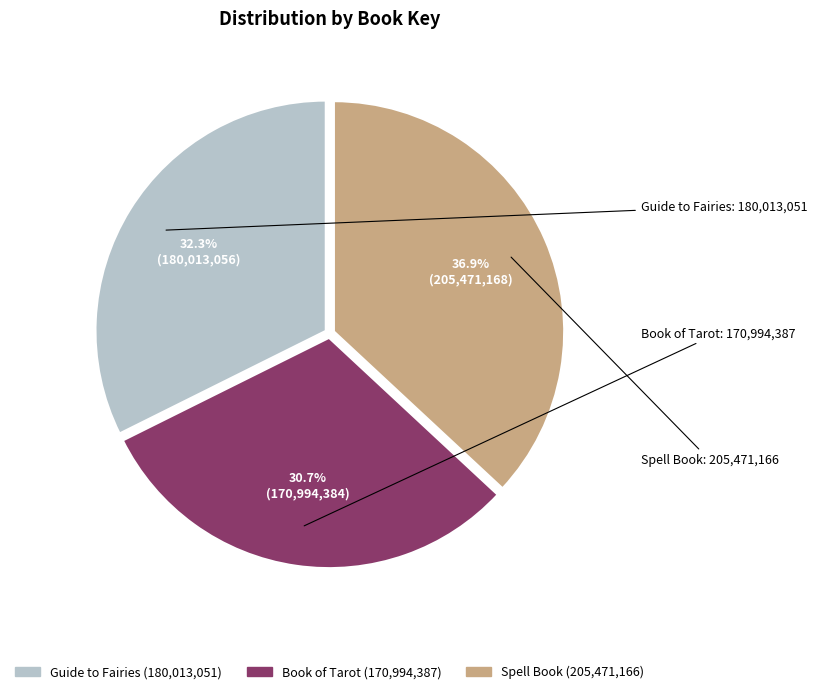

Count the number of slices in the pie.

3